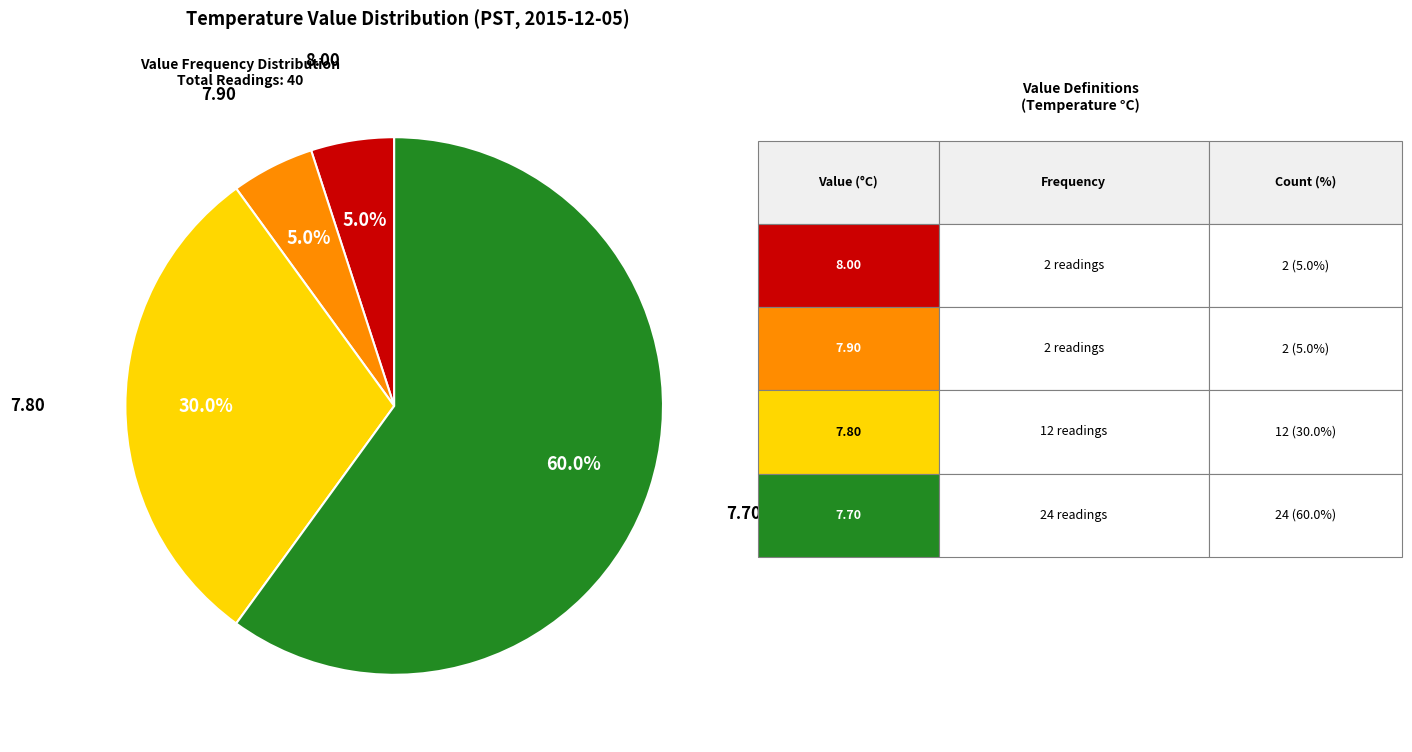

Does any single category account for the majority?

Yes